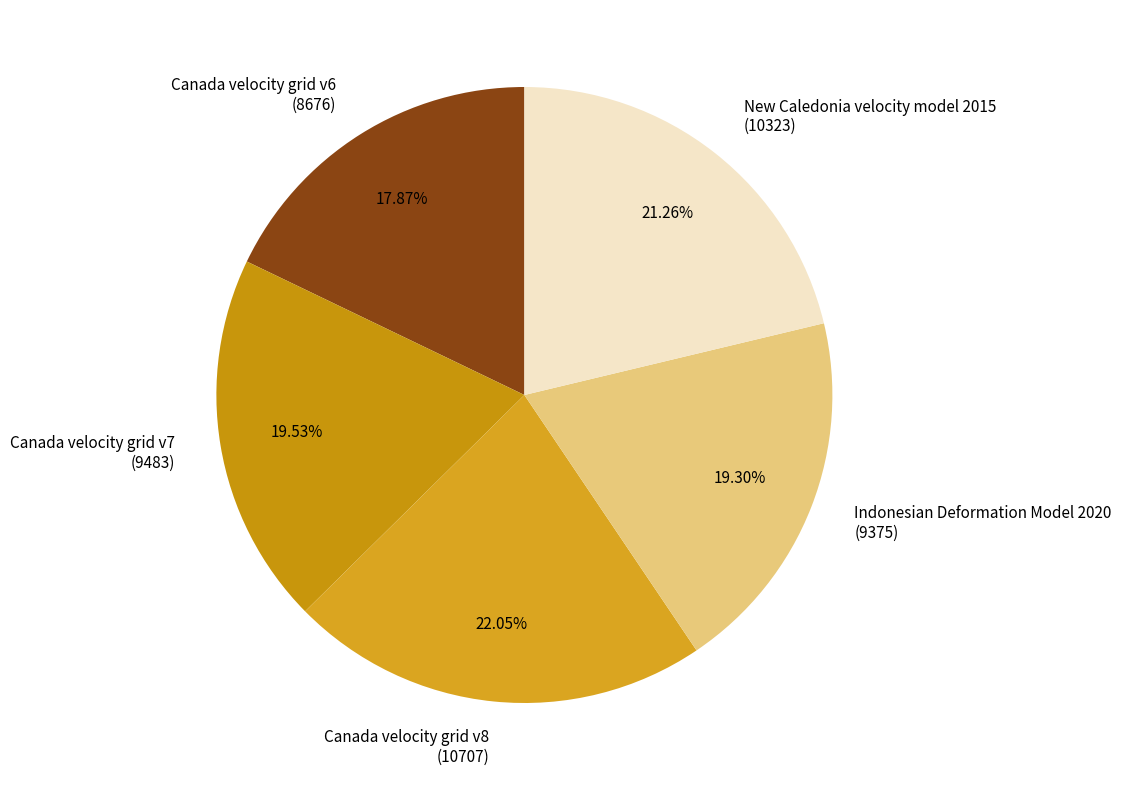

Which category has the smallest portion of the pie?

Canada velocity grid v6